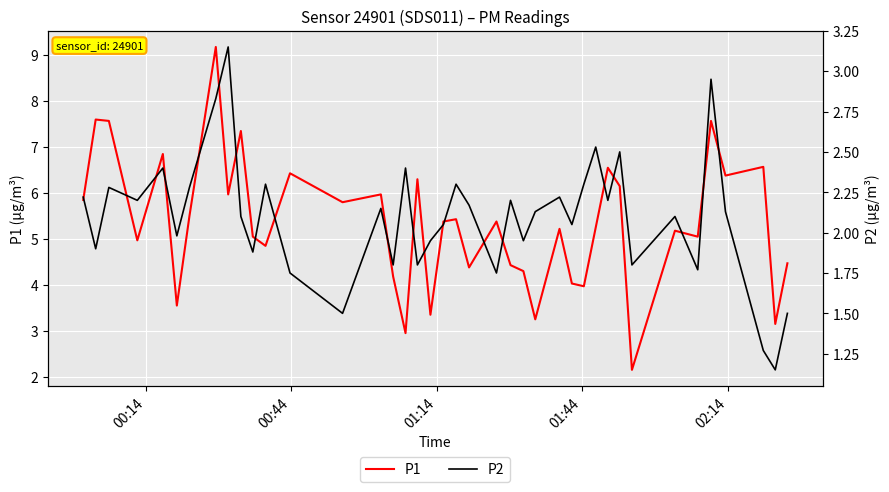

True or false: P1 and P2 cross at least once.

False